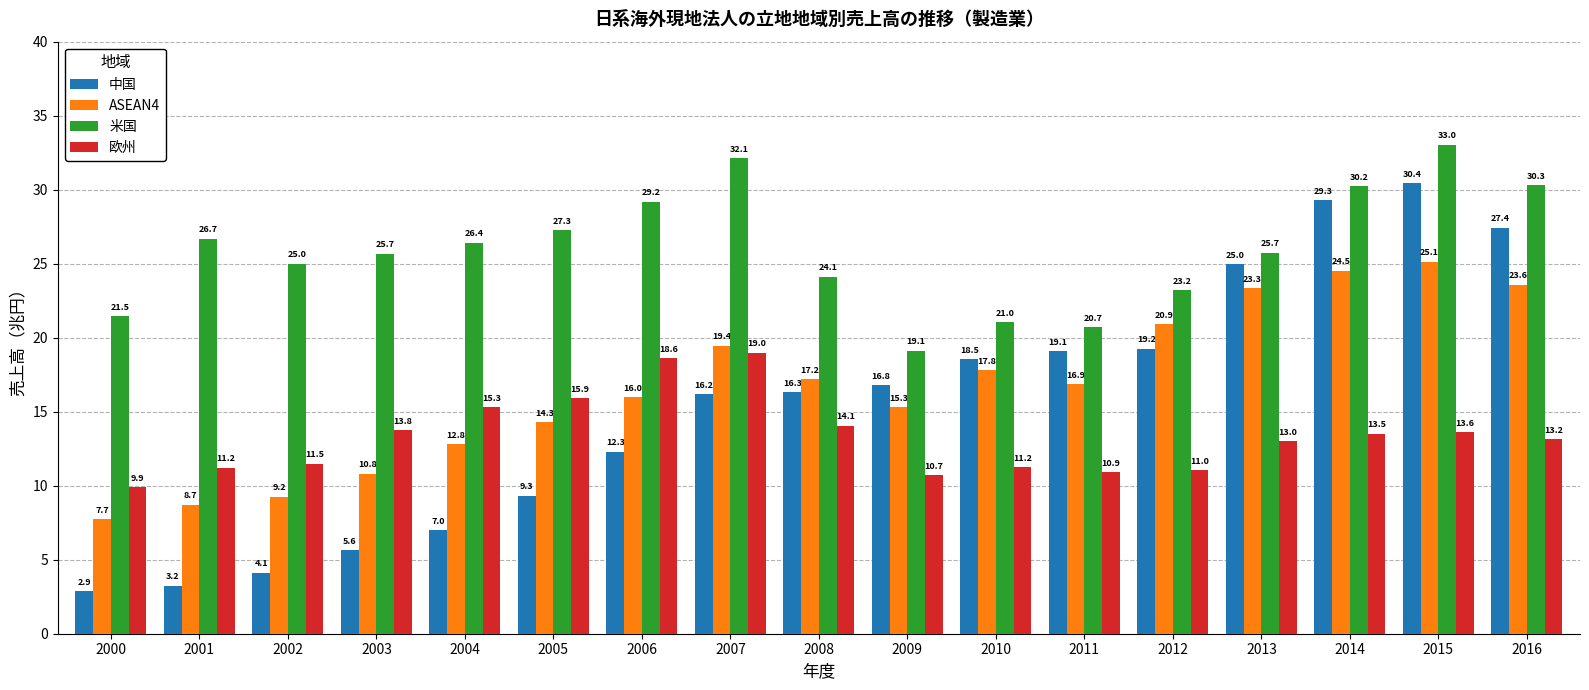

What is the sum of the 米国 values at 2014 and 2007?

62.3